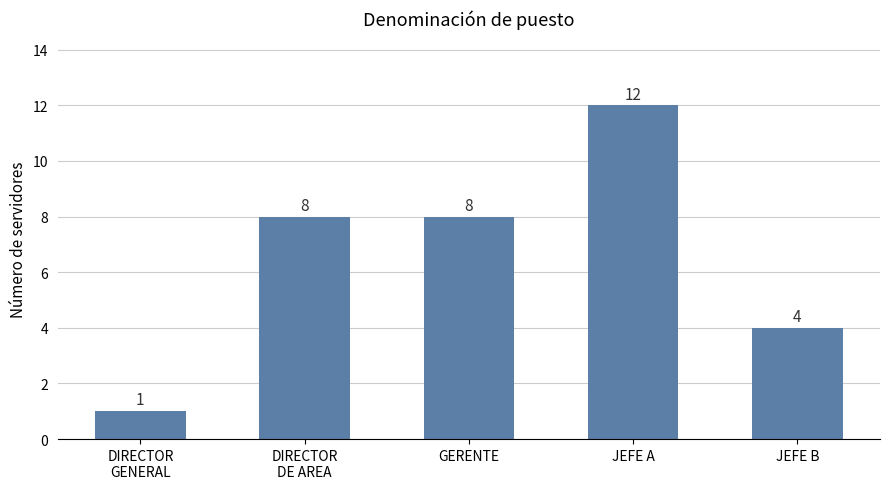

What is the average value?

7